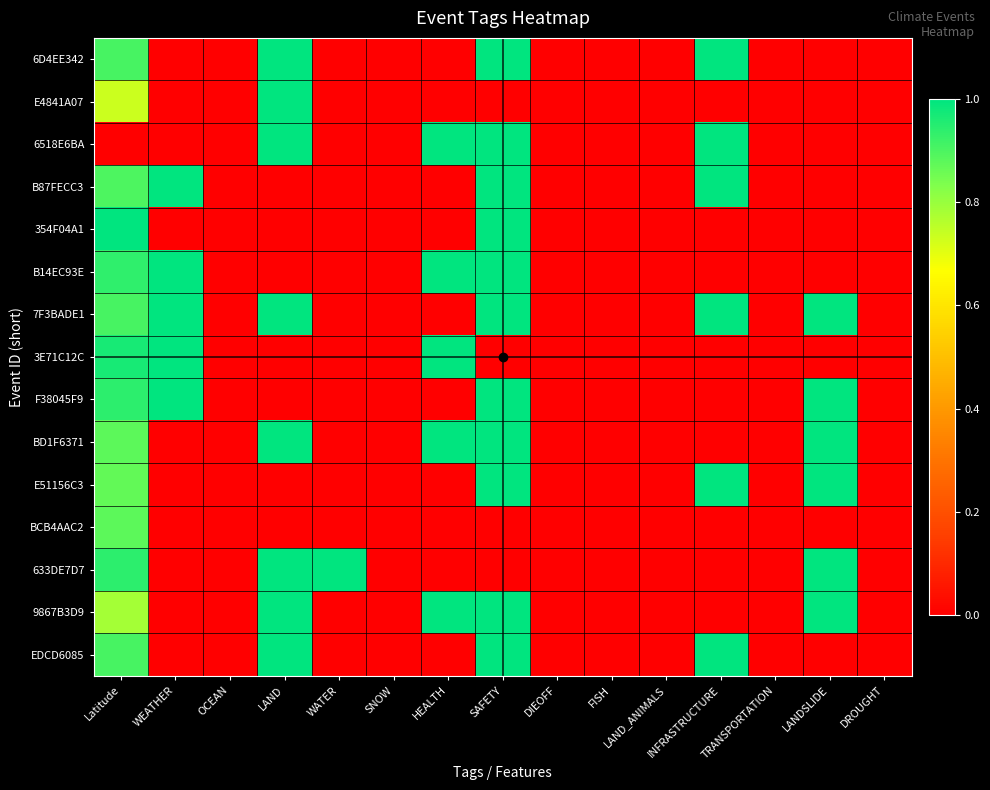

Which series changed the most between Latitude and INFRASTRUCTURE?

6518E6BA